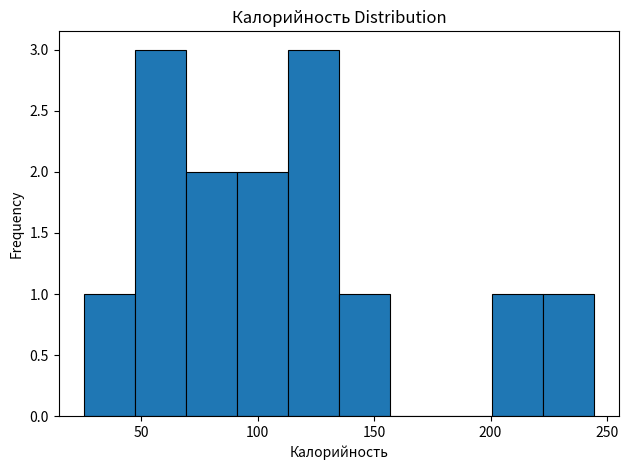

Reading left to right, transcribe this chart: for each bar, give the range it covers on the x-axis and its height. Neither the bar edges nor the heights are printed on the chart, so give them approximately, as read against the axes.

25 to 45: 1
45 to 70: 3
70 to 90: 2
90 to 115: 2
115 to 135: 3
135 to 155: 1
155 to 180: 0
180 to 200: 0
200 to 220: 1
220 to 245: 1